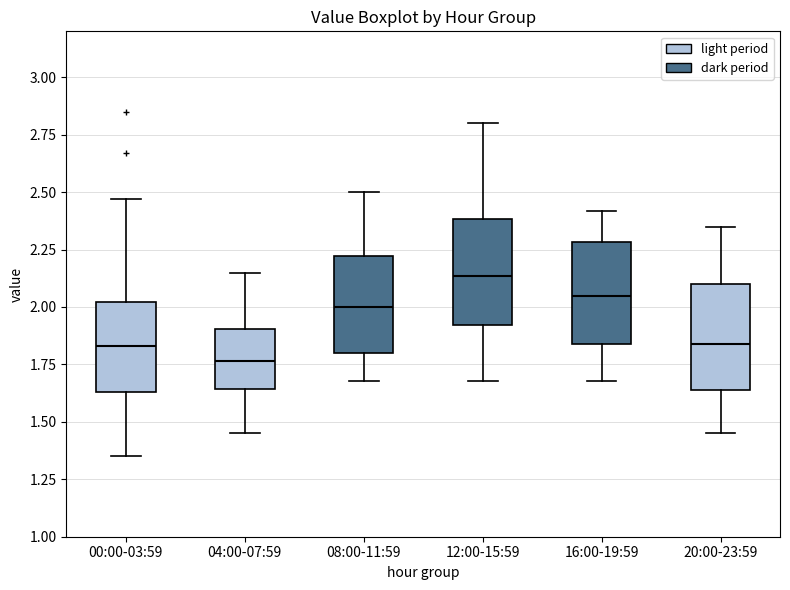

Where is the upper edge of the box for 08:00-11:59 on the y-axis? The values are not printed on the chart, so give them approximately, as read against the axis.

2.20